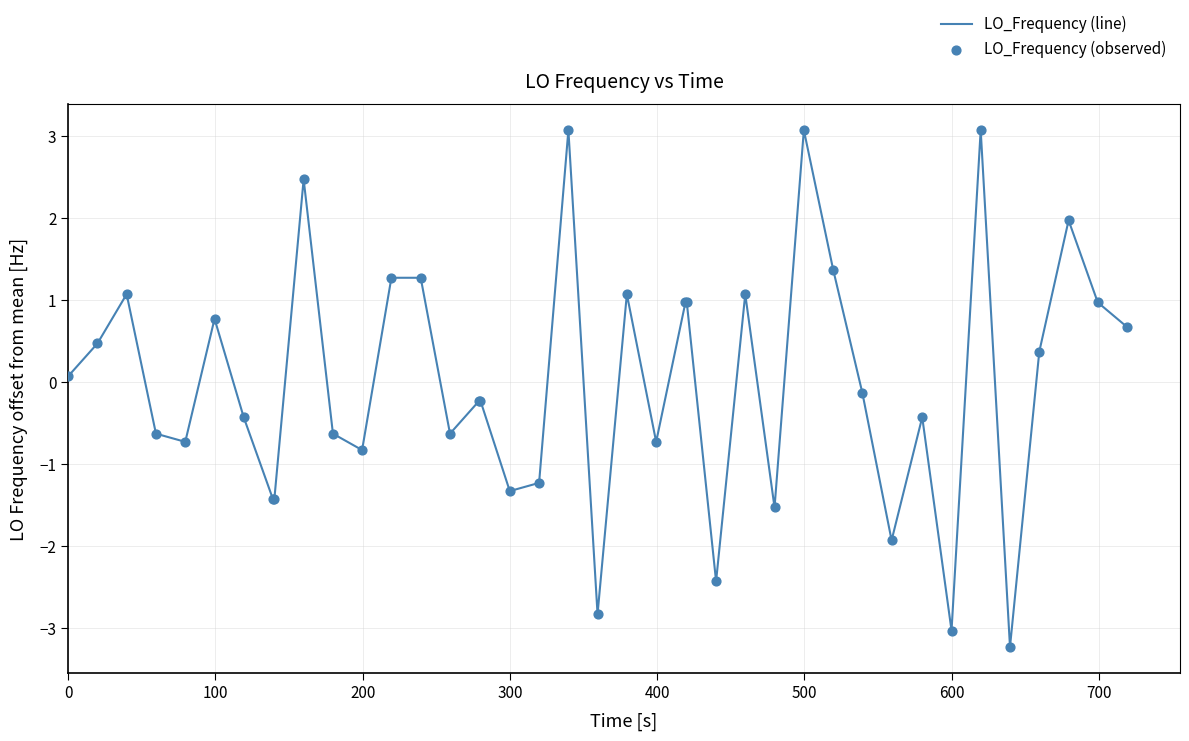

What is the difference between the maximum and minimum values?

6.3